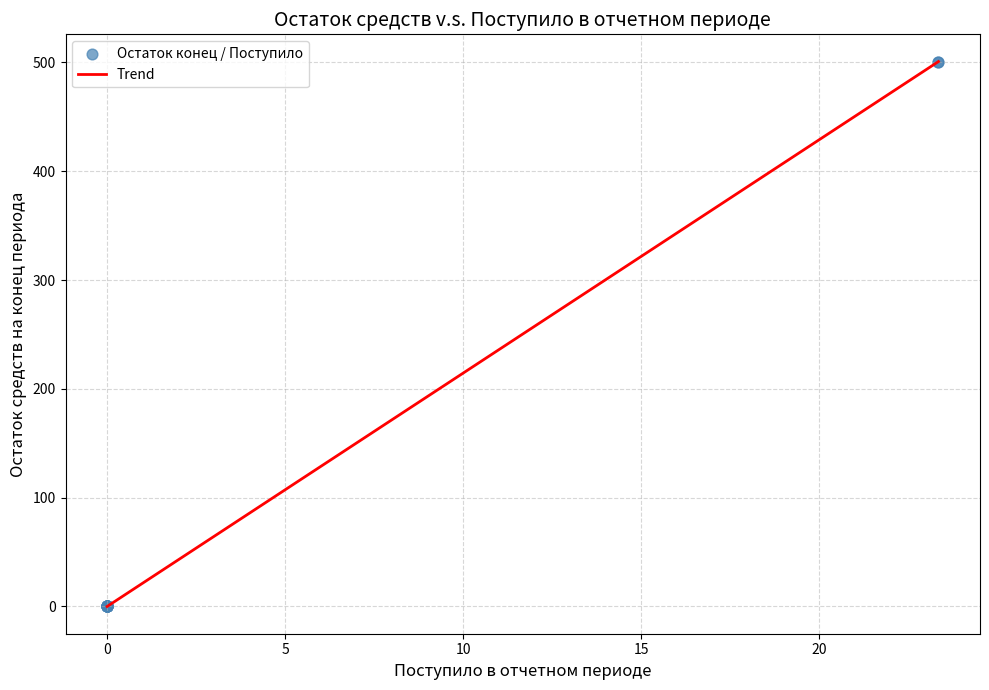

What is the maximum value shown in the chart?

500.8